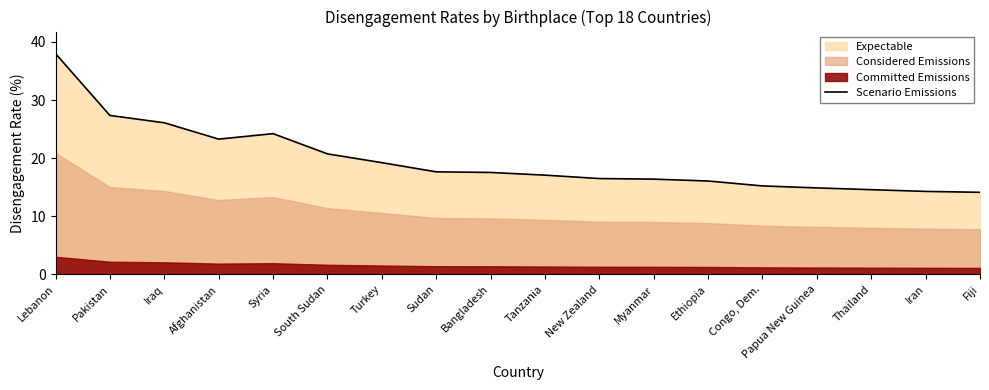

What is the change in value from Iraq to Afghanistan?

-2.8